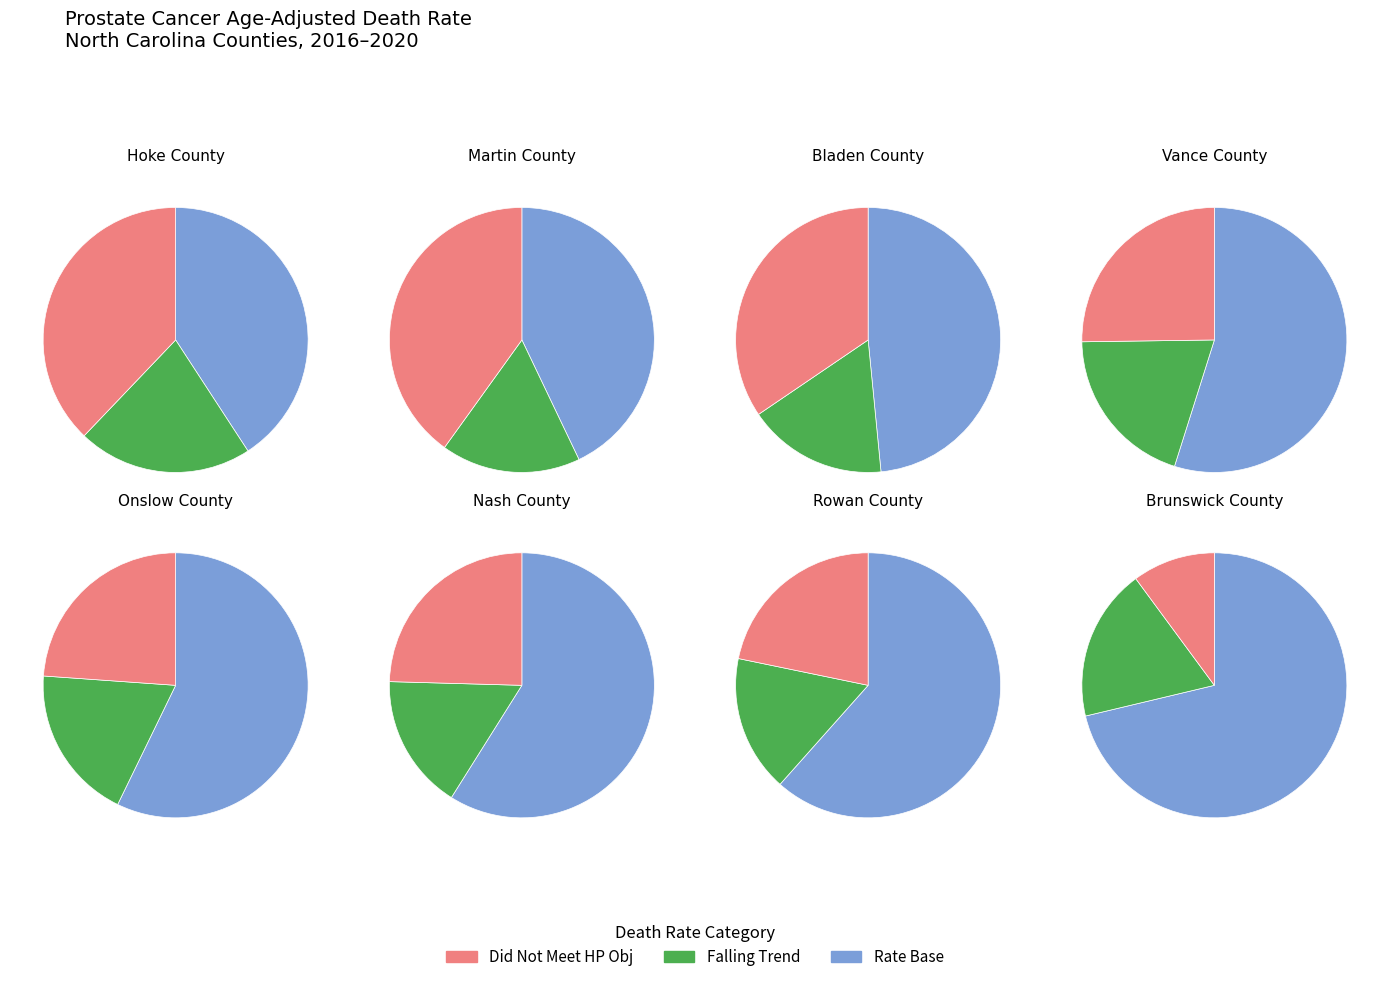

To the nearest percent, what percentage of the pie is 2?

12%